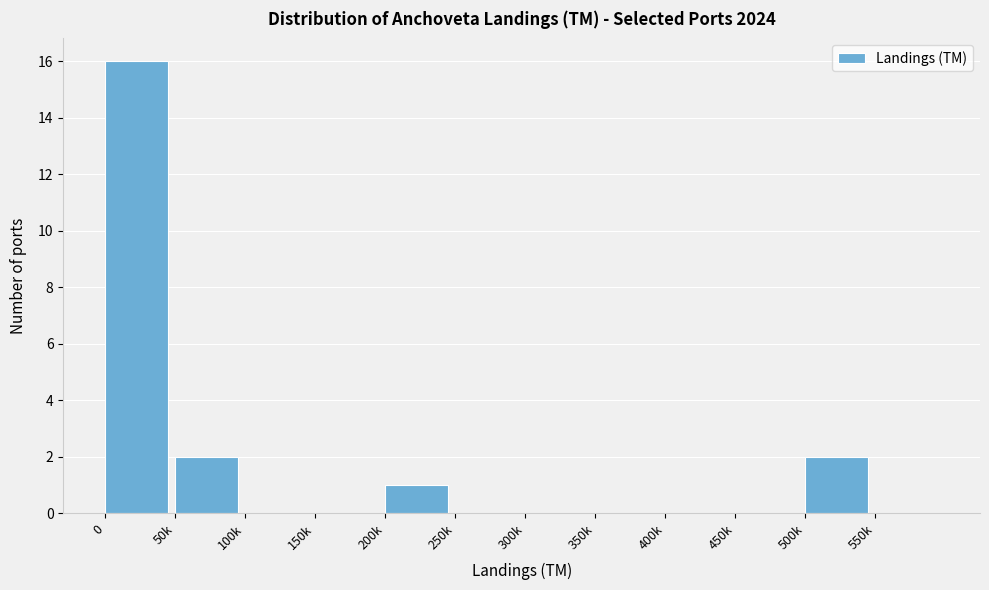

Reading left to right, what are all the values shown in this chart?

0=16	50k=2	100k=0	150k=0	200k=1	250k=0	300k=0	350k=0	400k=0	450k=0	500k=2	550k=0